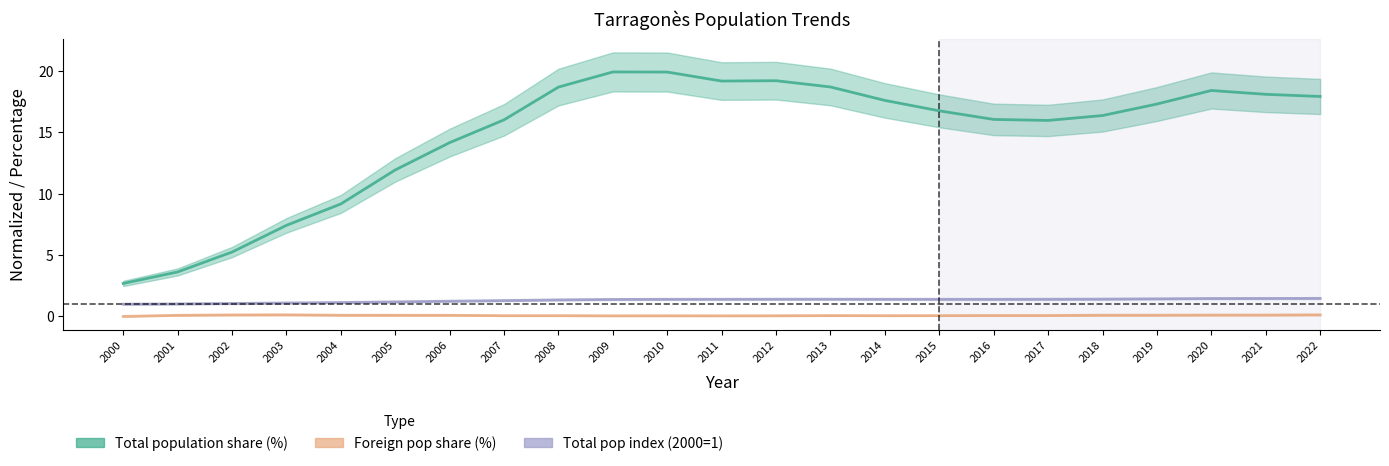

Does the chart display data point markers on the line(s)?

No